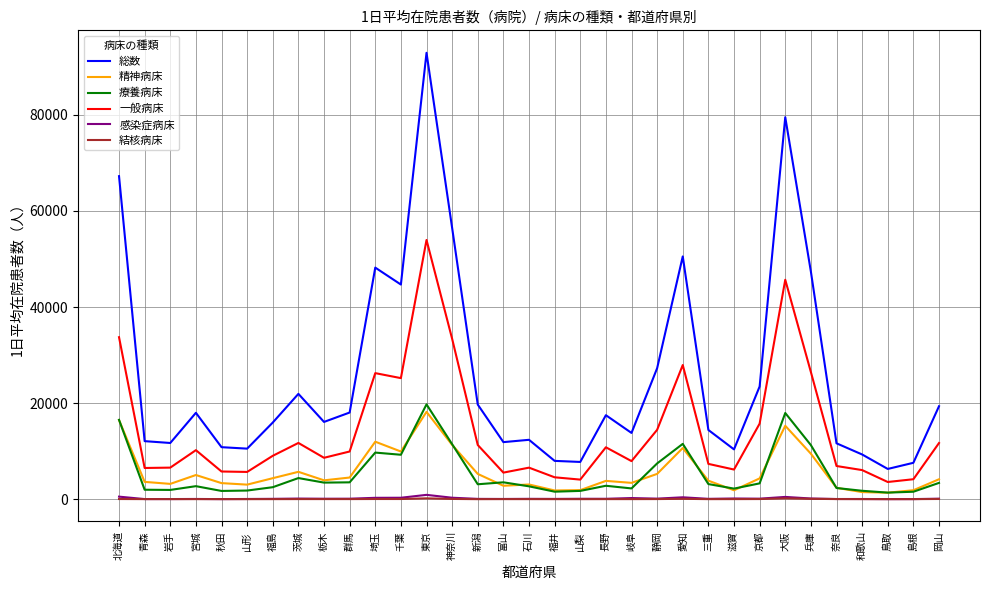

How many distinct data groups are displayed?

6